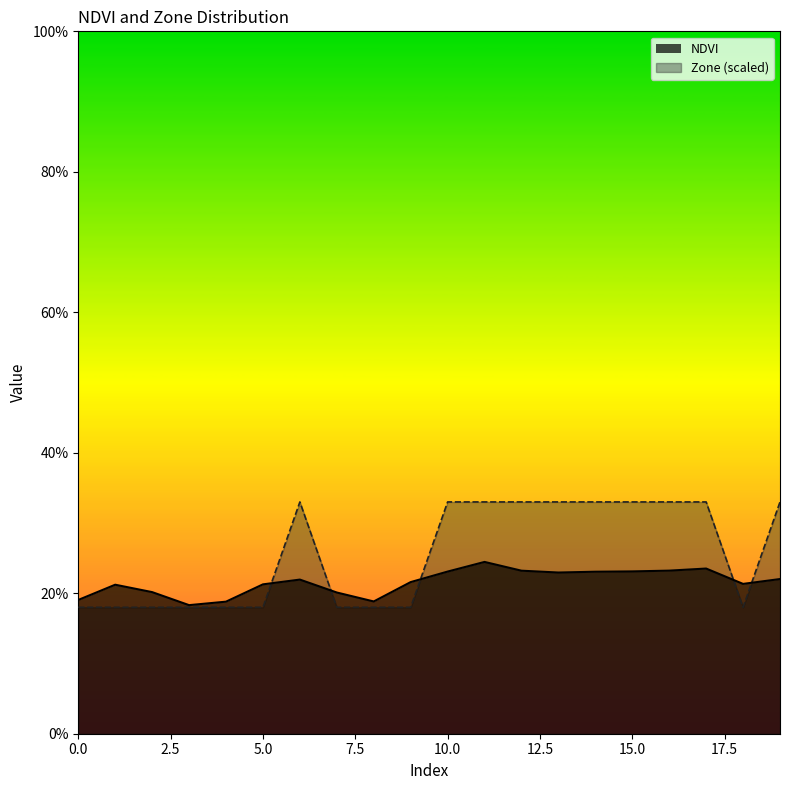

Where is the first local minimum for Zone?

18